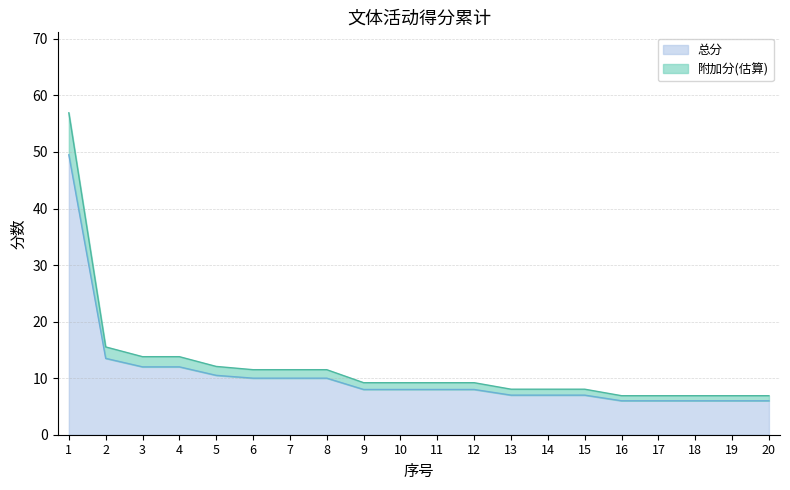

Between 17 and 1, which is larger?

1